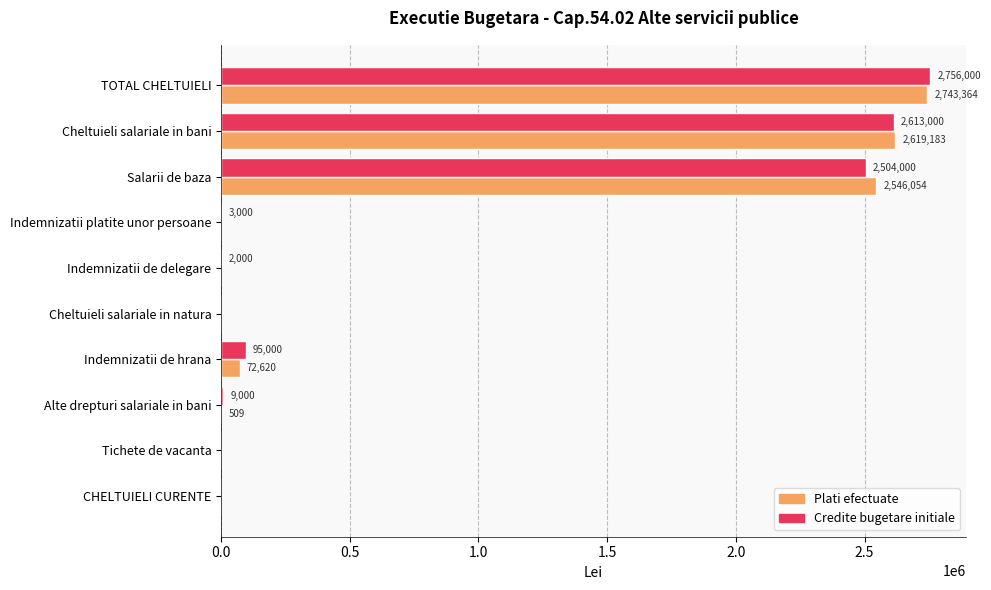

Is the value of Credite bugetare initiale at Indemnizatii platite unor persoane greater than the value of Plati efectuate at Cheltuieli salariale in natura?

Yes